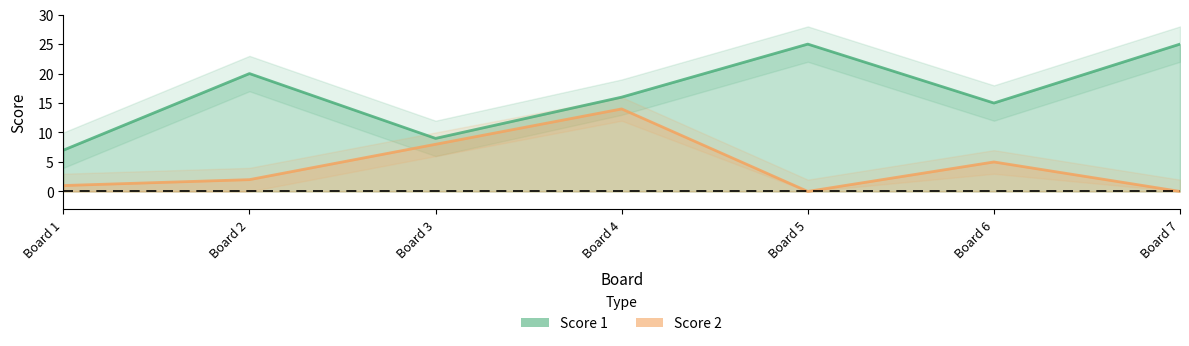

At how many categories does at least one series exceed 8?

6